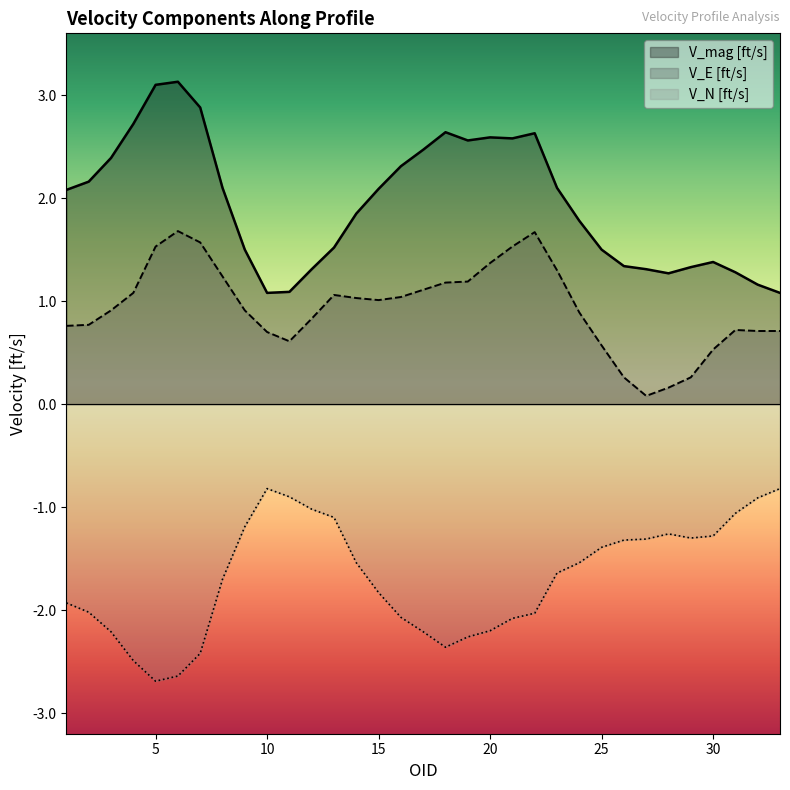

In V_E [ft/s], how many points are higher than both neighbors (excluding endpoints)?

4